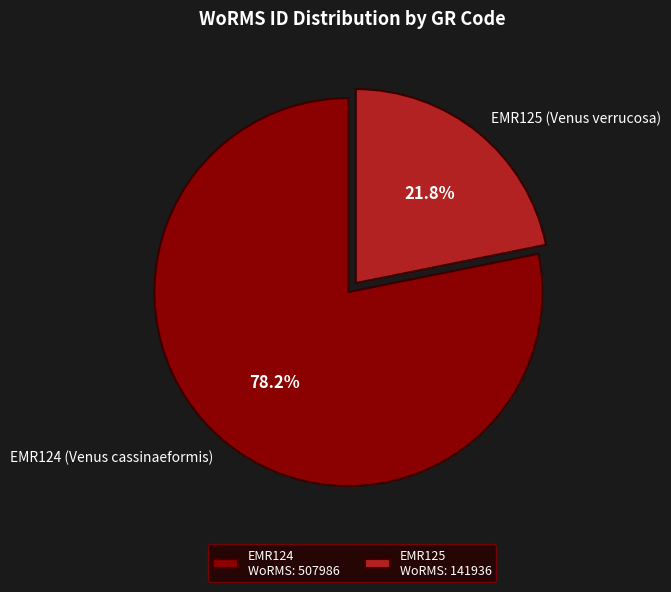

What is the total percentage of EMR125 (Venus verrucosa) and EMR124 (Venus cassinaeformis)?

100.0%